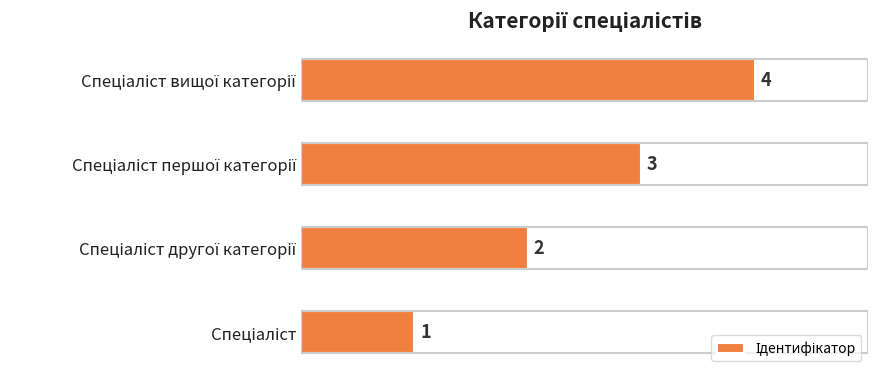

What is the greatest value displayed?

4